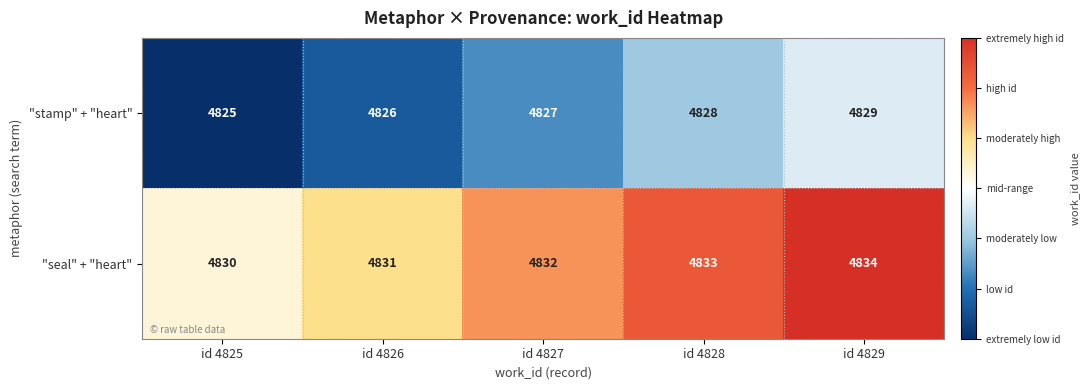

List the series in order of their peak value, lowest first.

"stamp" + "heart", "seal" + "heart"